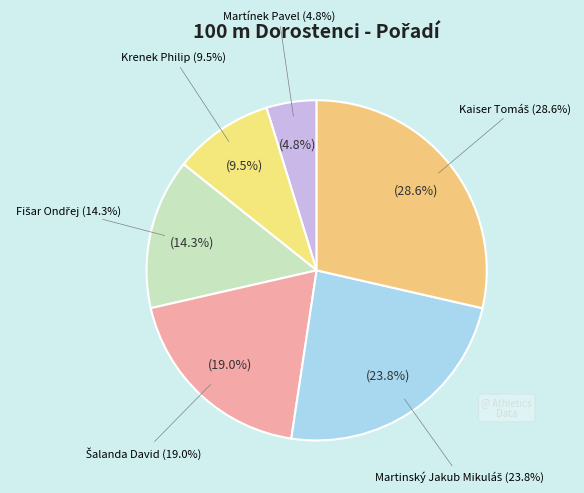

Count the number of slices in the pie.

6